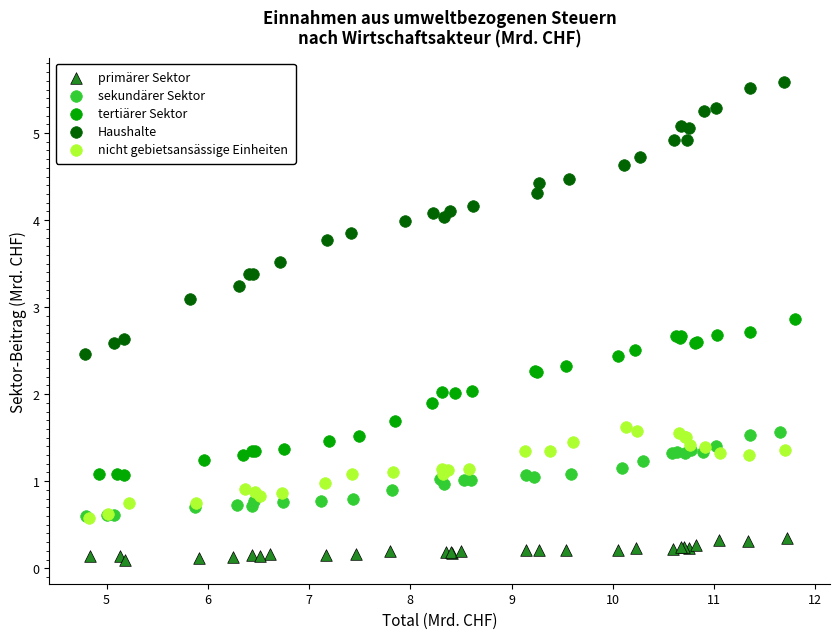

Which series reaches the minimum Y coordinate?

primärer Sektor